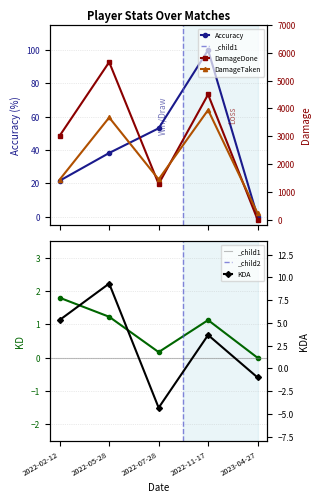

In Accuracy, how many points are higher than both neighbors (excluding endpoints)?

1